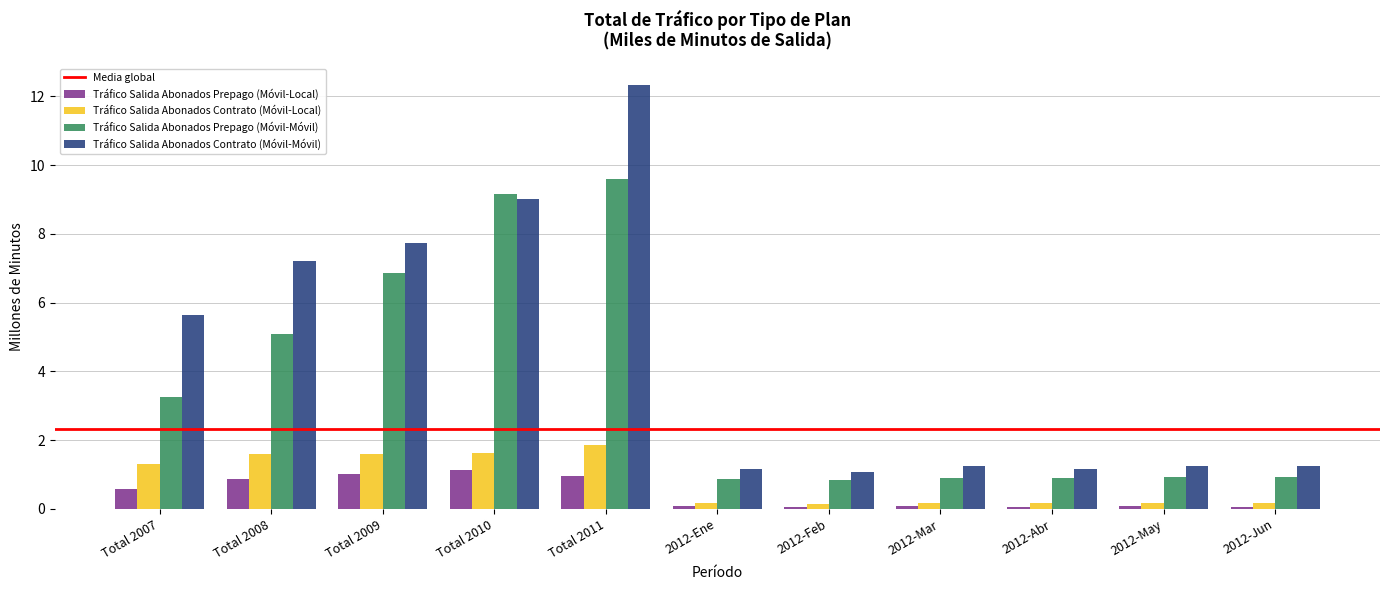

List the series in order of their peak value, lowest first.

Tráfico Salida Abonados Prepago (Móvil-Local), Tráfico Salida Abonados Contrato (Móvil-Local), Tráfico Salida Abonados Prepago (Móvil-Móvil), Tráfico Salida Abonados Contrato (Móvil-Móvil)